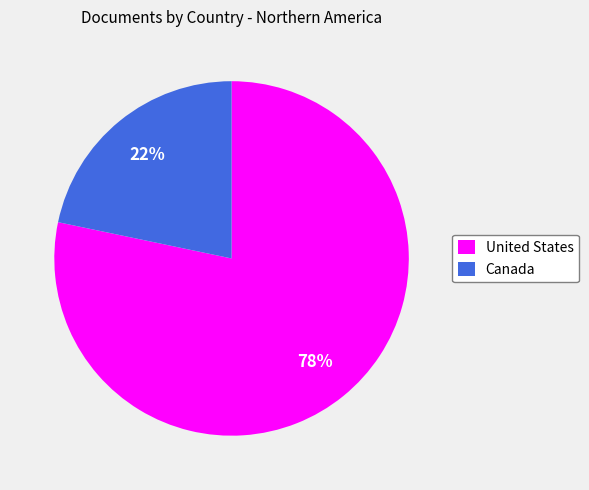

True or false: United States accounts for 78% of the total.

True